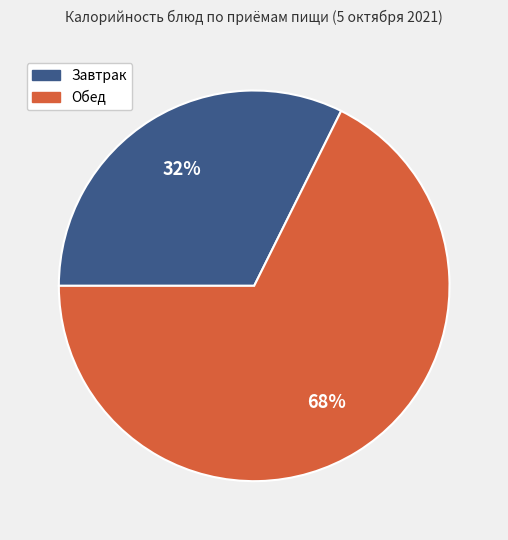

To the nearest percent, what is the average slice percentage?

50%